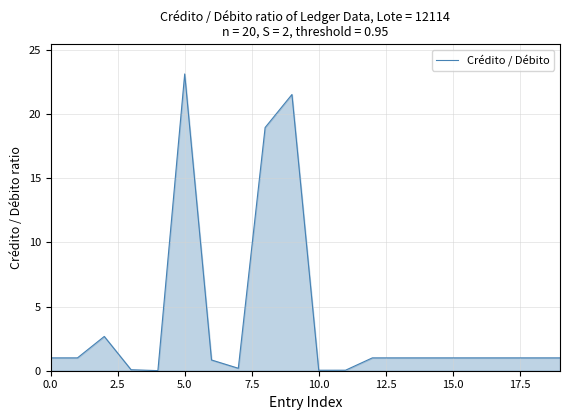

What is the greatest value displayed?

23.1